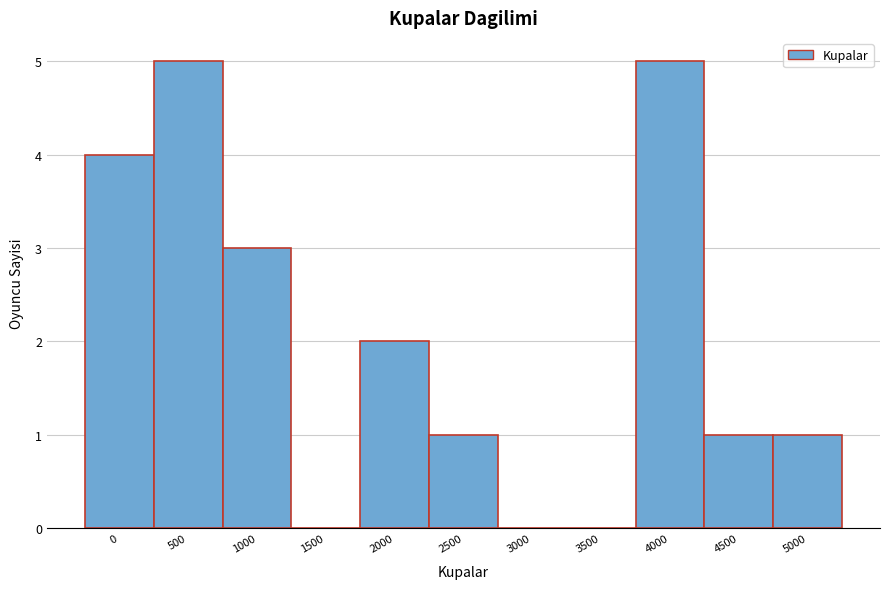

Reading right to left, what are all the values shown in this chart?

5000=1	4500=1	4000=5	3500=0	3000=0	2500=1	2000=2	1500=0	1000=3	500=5	0=4